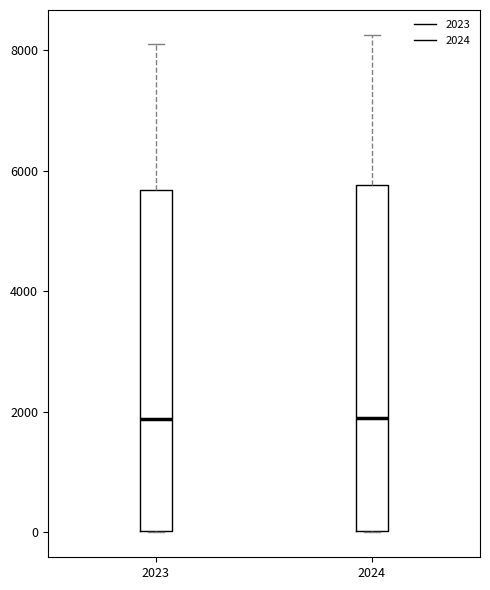

Reading left to right, transcribe this box plot: for each box, give where its median line is, the range the box spans, and where its two whiskers end, as read against the y-axis. The values are not printed on the chart, so give them approximately, as read against the axis.

2023: median 1800, box 0 to 5600, whiskers 0 to 8000
2024: median 1800, box 0 to 5800, whiskers 0 to 8200